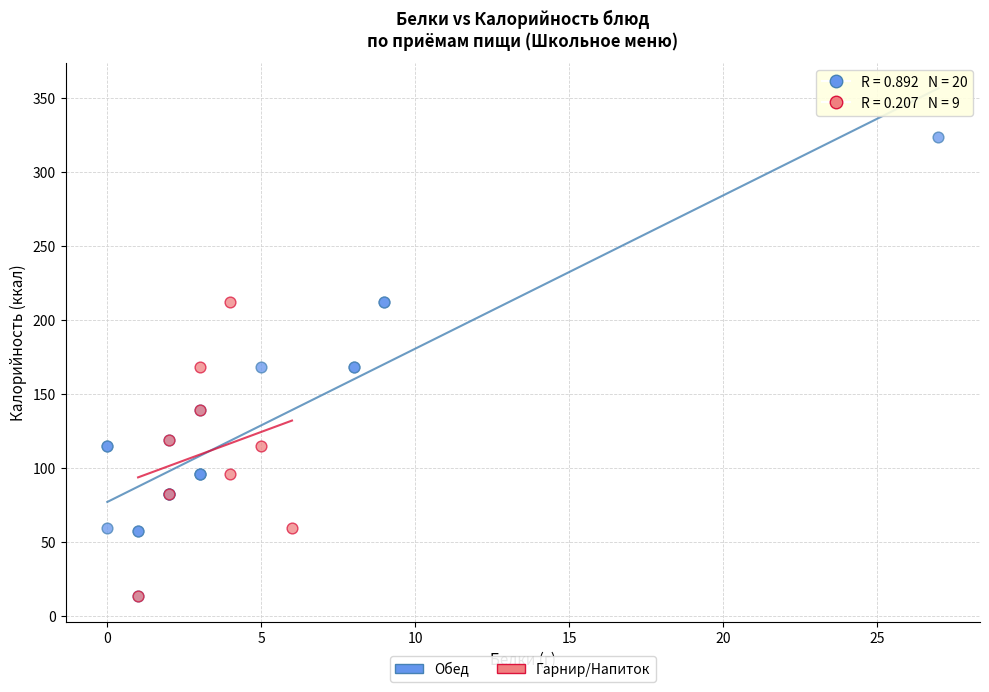

Which series reaches the maximum Y coordinate?

Обед